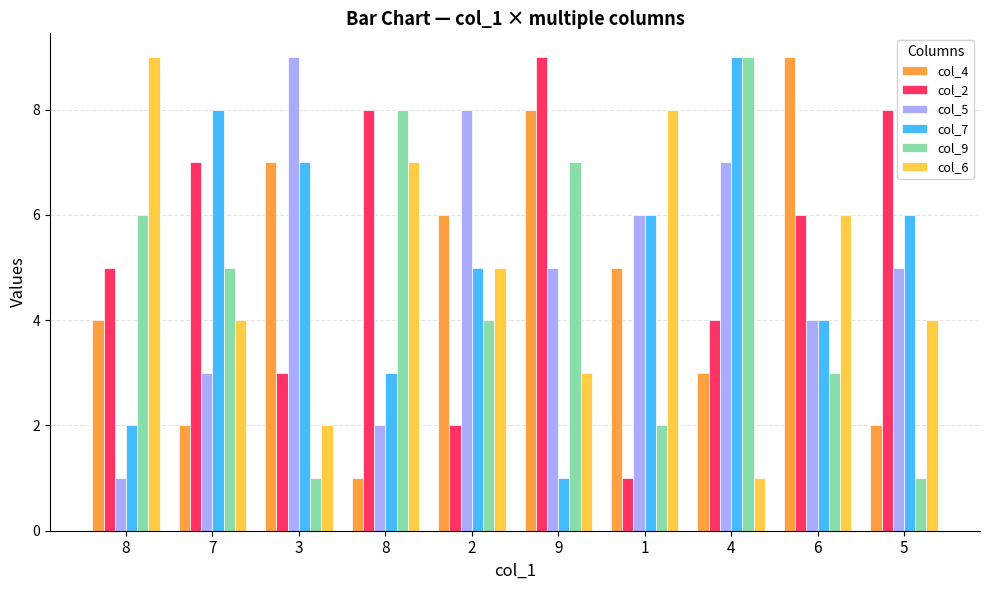

At which category is the sum across all series the highest?

9